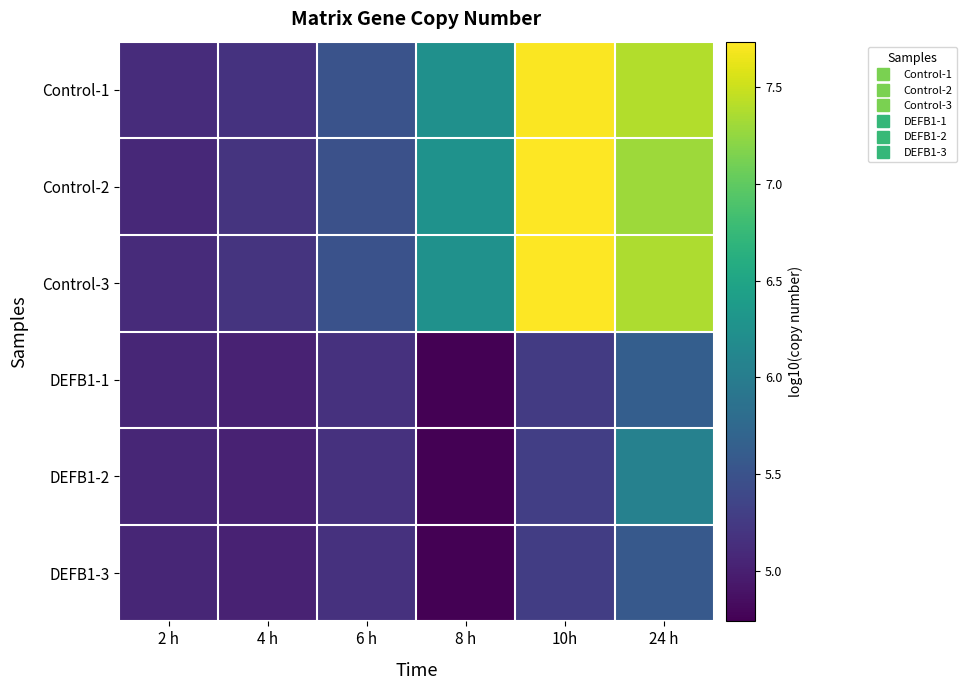

Reading right to left, transcribe all the data shown in this chart.

Control-1: 24 h=7.4	10h=7.7	8 h=6.2	6 h=5.5	4 h=5.2	2 h=5.1
Control-2: 24 h=7.3	10h=7.7	8 h=6.3	6 h=5.5	4 h=5.2	2 h=5.1
Control-3: 24 h=7.4	10h=7.7	8 h=6.3	6 h=5.5	4 h=5.2	2 h=5.1
DEFB1-1: 24 h=5.6	10h=5.3	8 h=4.7	6 h=5.2	4 h=5.0	2 h=5.1
DEFB1-2: 24 h=6.1	10h=5.3	8 h=4.7	6 h=5.2	4 h=5.0	2 h=5.1
DEFB1-3: 24 h=5.6	10h=5.3	8 h=4.7	6 h=5.2	4 h=5.0	2 h=5.1